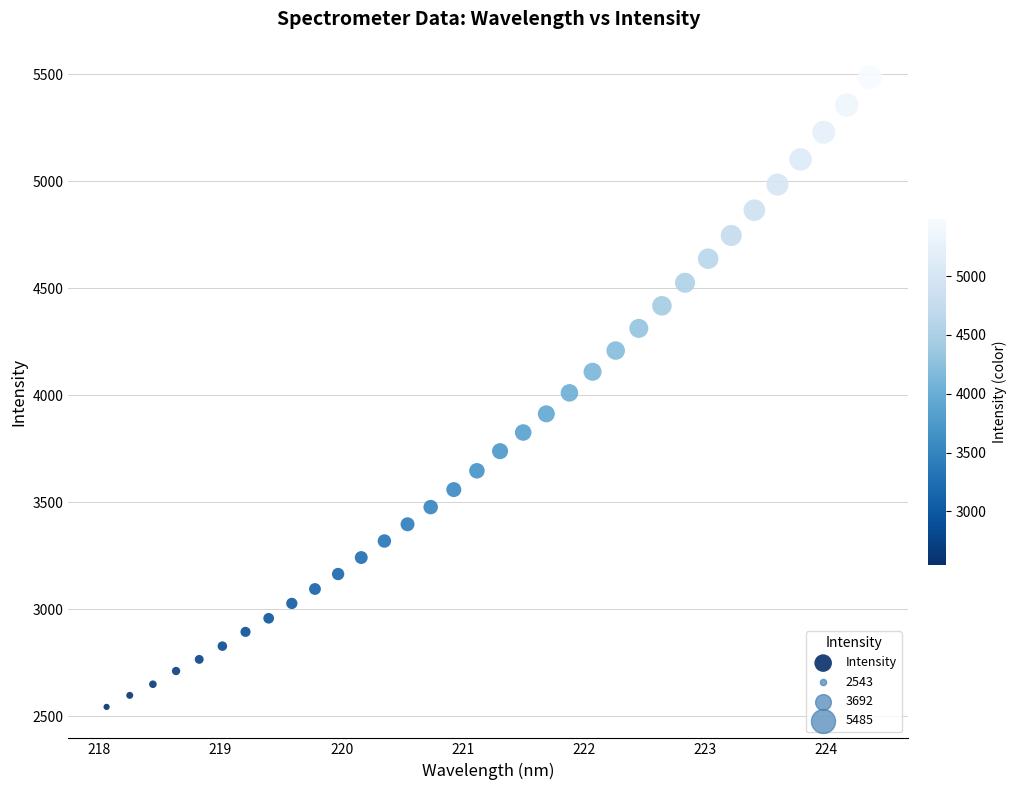

What is the range of Y values (max minus min)?

2942.5